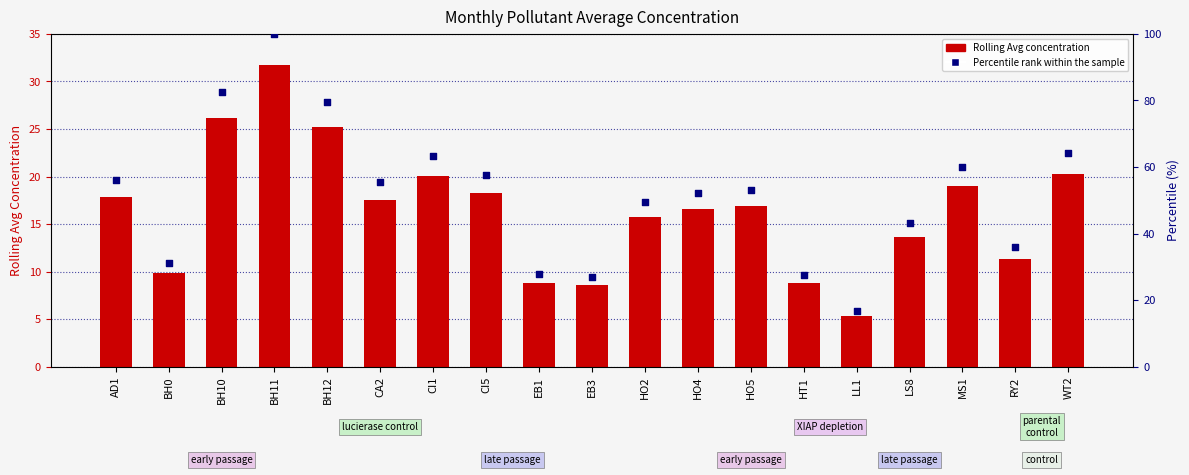

At which category is the sum across all series the highest?

BH11